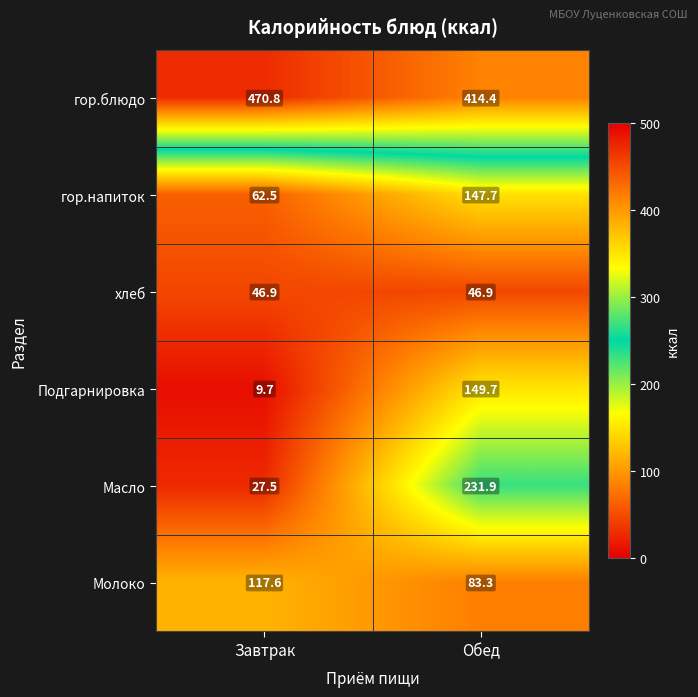

What is the total value across all series at Завтрак?

735.0